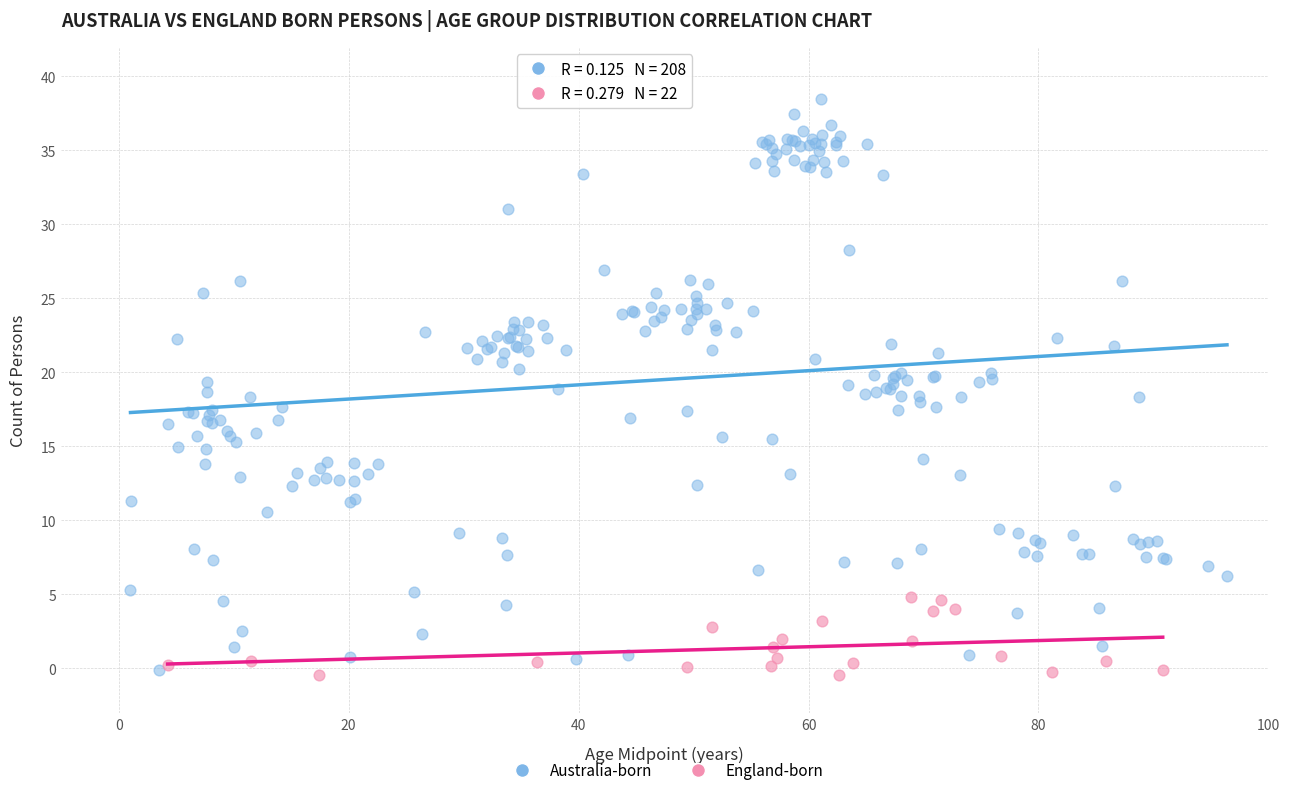

Which series contains the highest Y value?

Australia-born